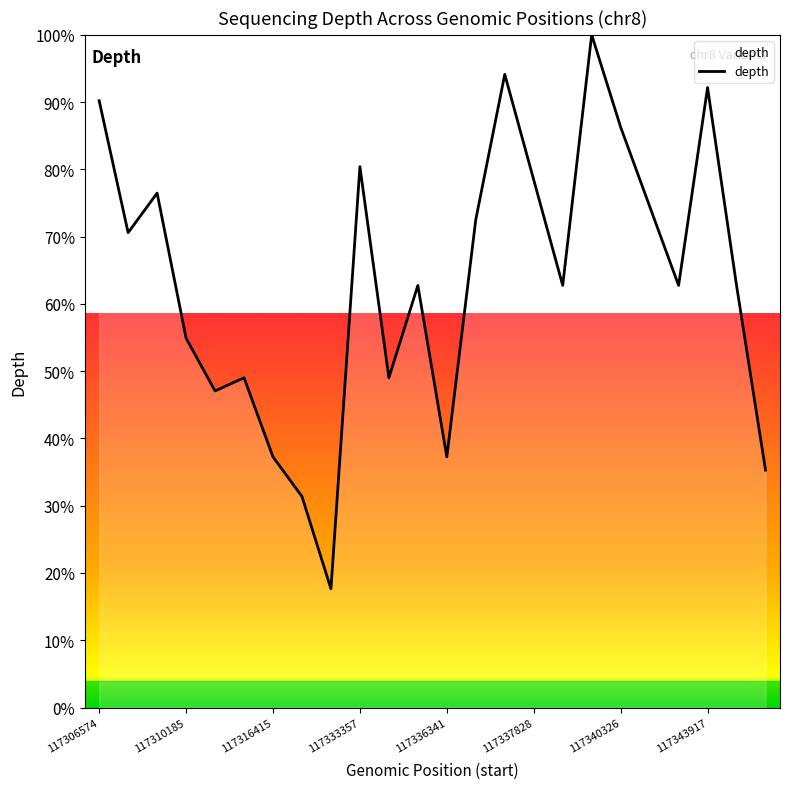

What is the smallest value displayed?

17.6